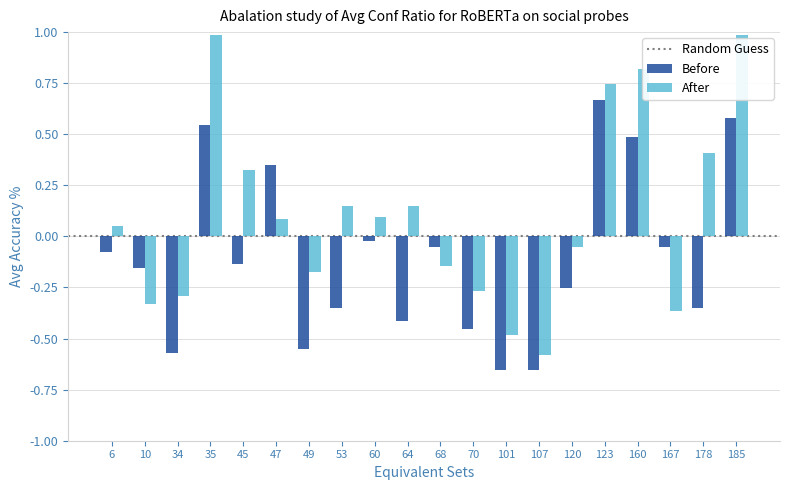

Which category has the lowest value in the After series?

107